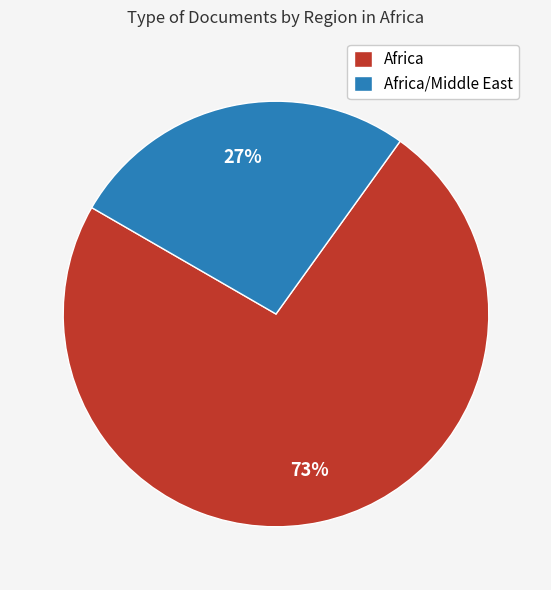

What is the smallest slice in the pie chart?

Africa/Middle East